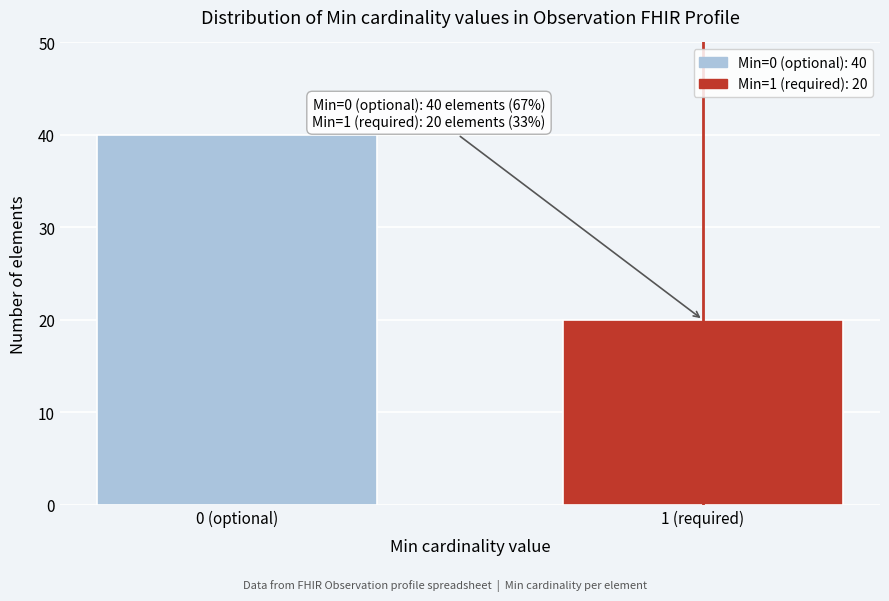

Reading right to left, extract all data points from this chart.

20	40